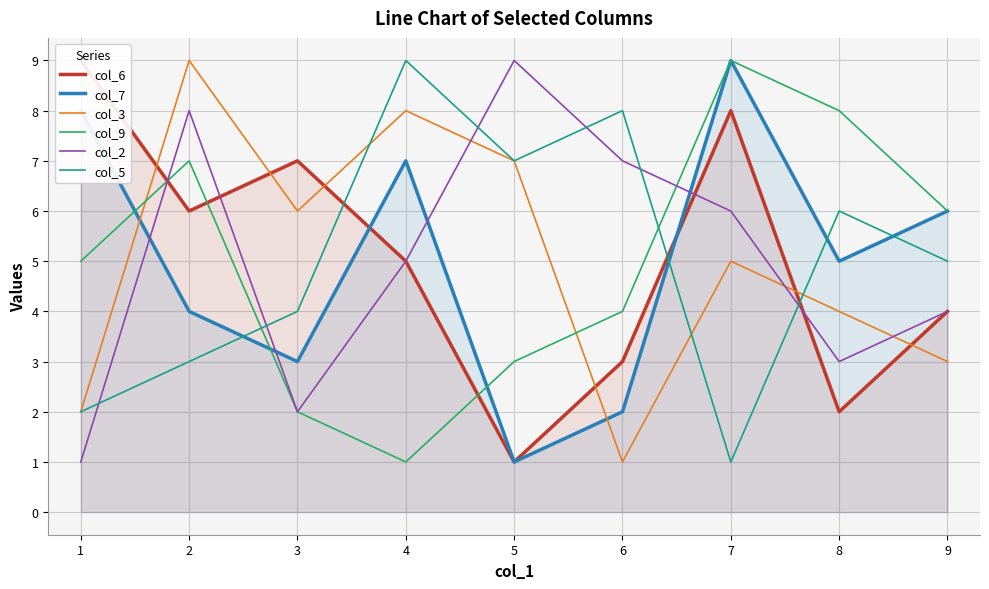

At which label does col_5 first exceed 5?

4